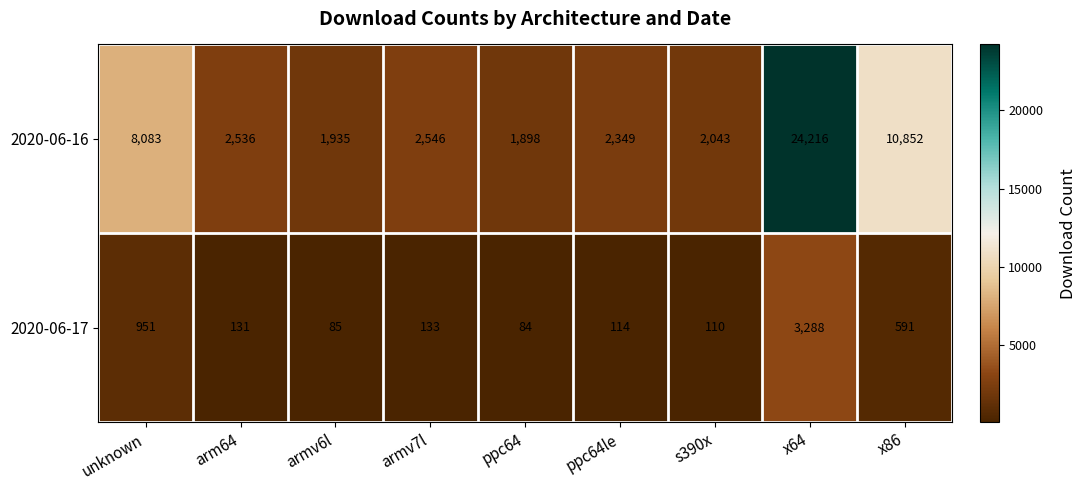

Which series has the widest spread of values?

2020-06-16